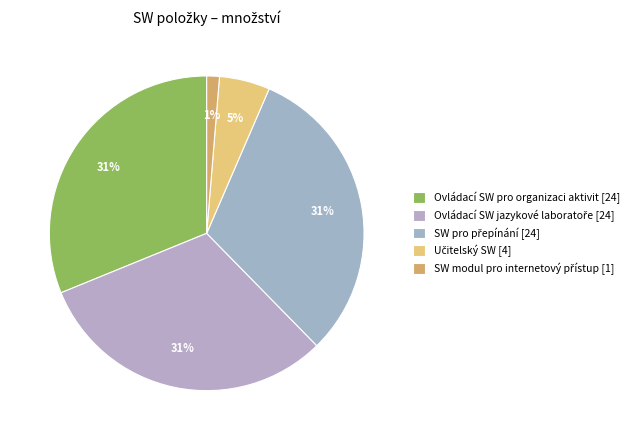

What percentage is the Ovládací SW jazykové laboratoře slice, to the nearest percent?

31%